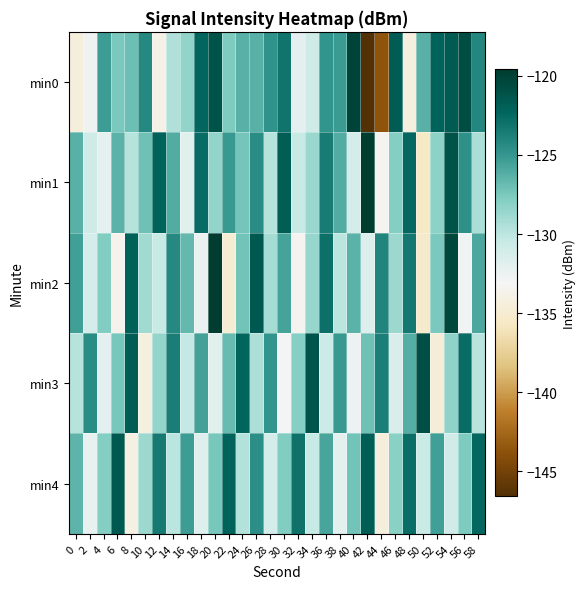

Which series has the largest range (max minus min)?

min0